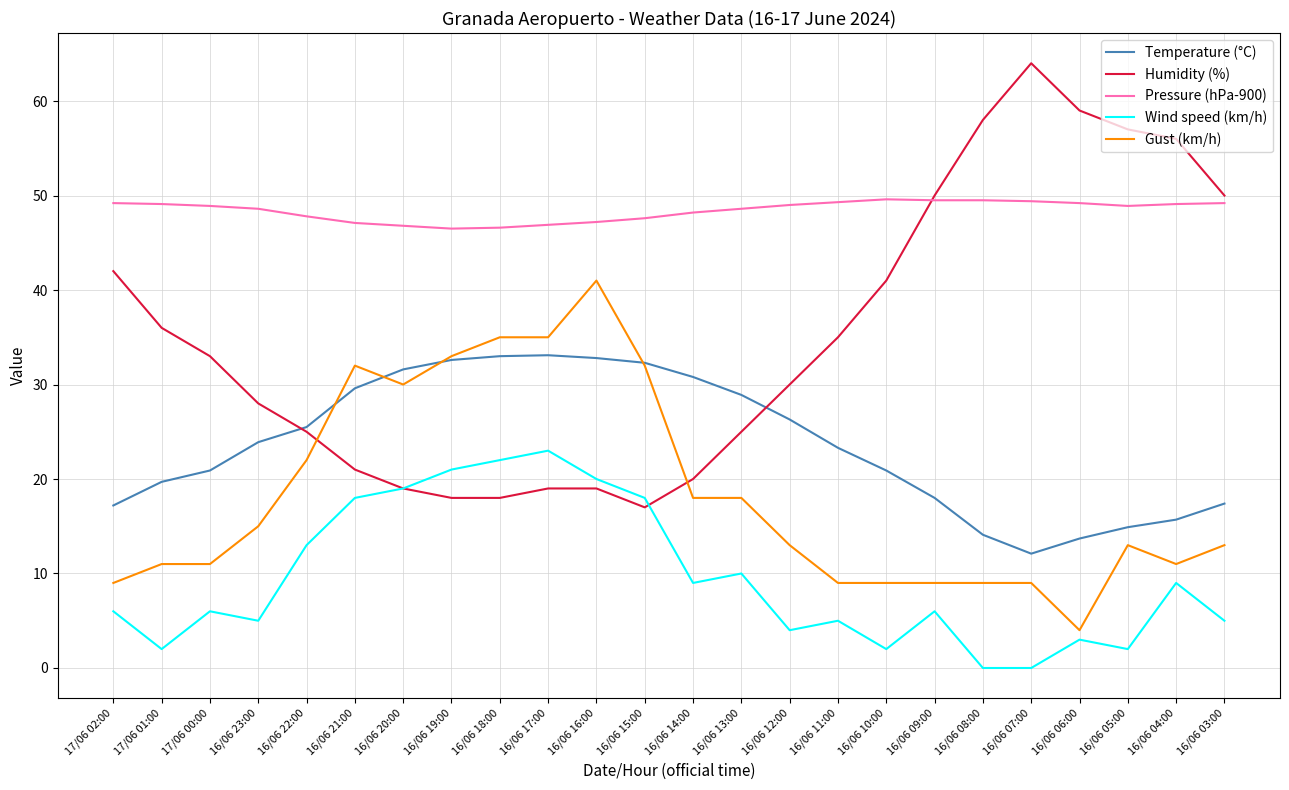

Which label corresponds to the largest value in the chart?

16/06 07:00